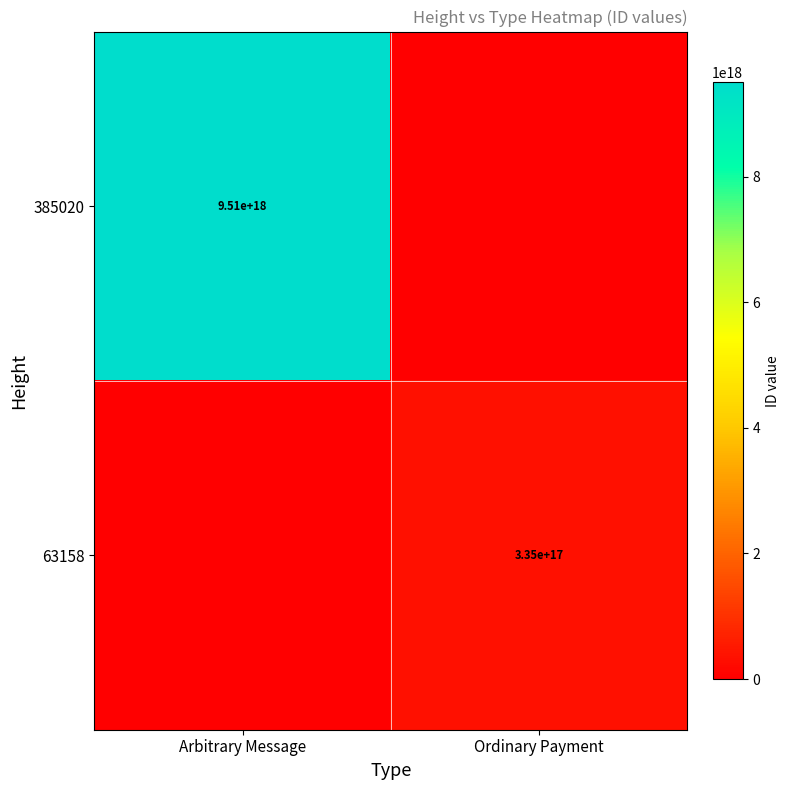

The 385020 series shows 9510000000000000000 at Arbitrary Message. True or false?

True